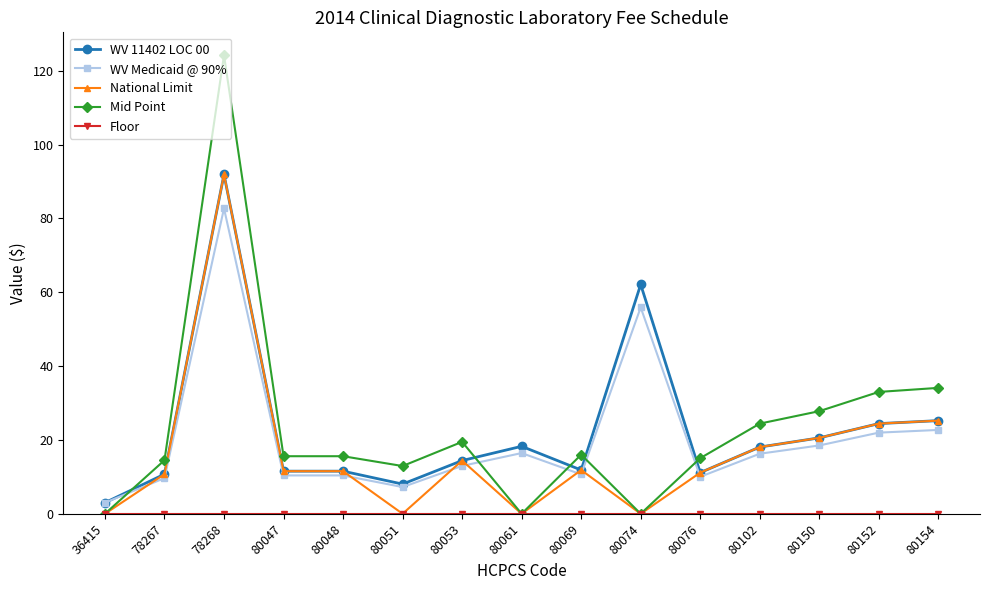

True or false: WV 11402 LOC 00 has a value of 30.7 at 80074.

False